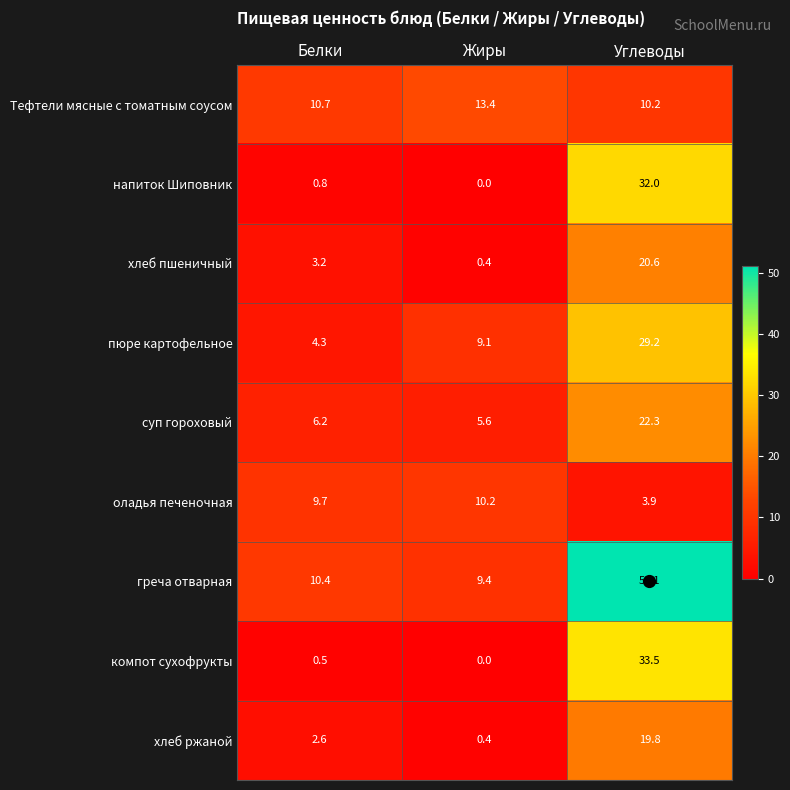

What is the spread (max minus min) of values at Углеводы?

47.2